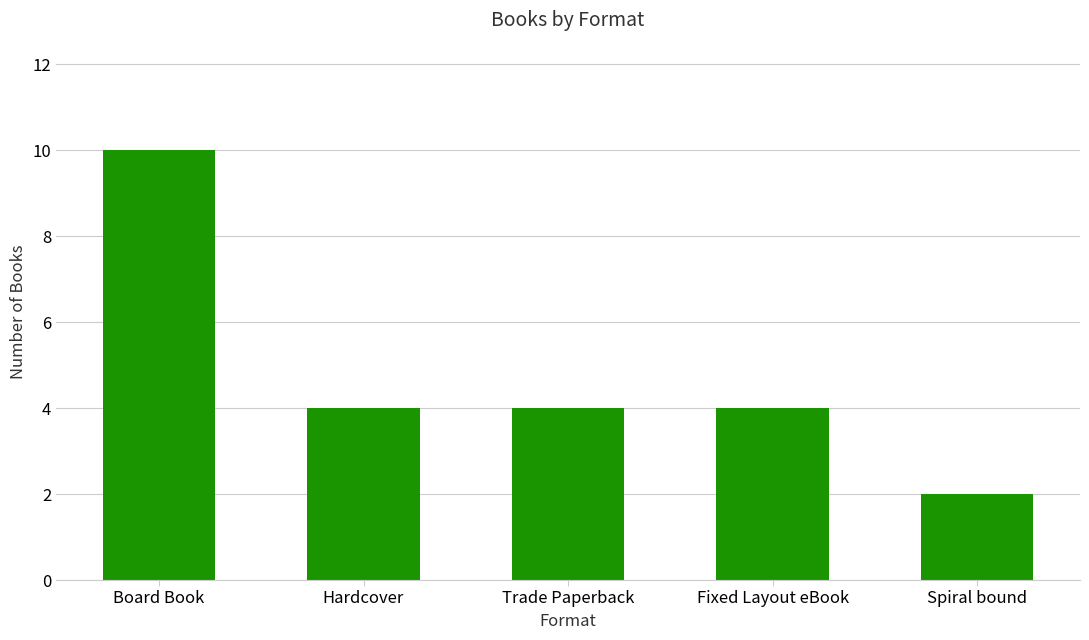

What is the sum of the values at Trade Paperback and Spiral bound?

6